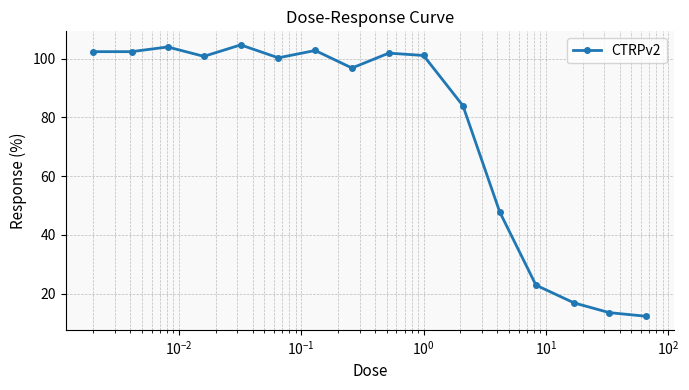

True or false: the data has more than 0 interior local peaks.

True